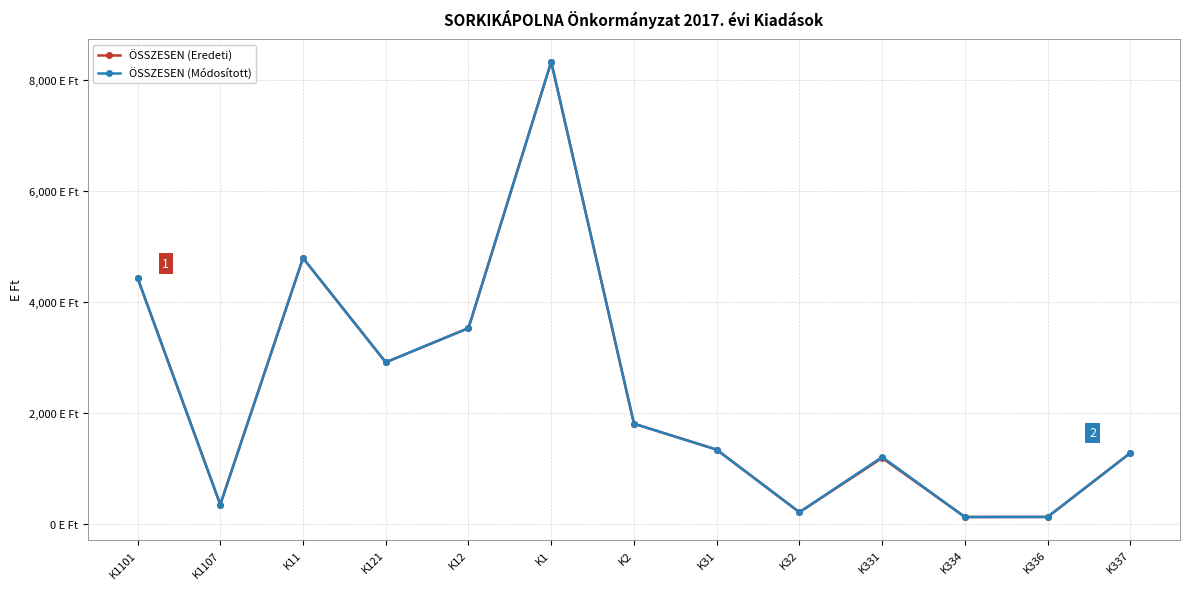

Which series has the largest total across all categories?

ÖSSZESEN (Módosított)